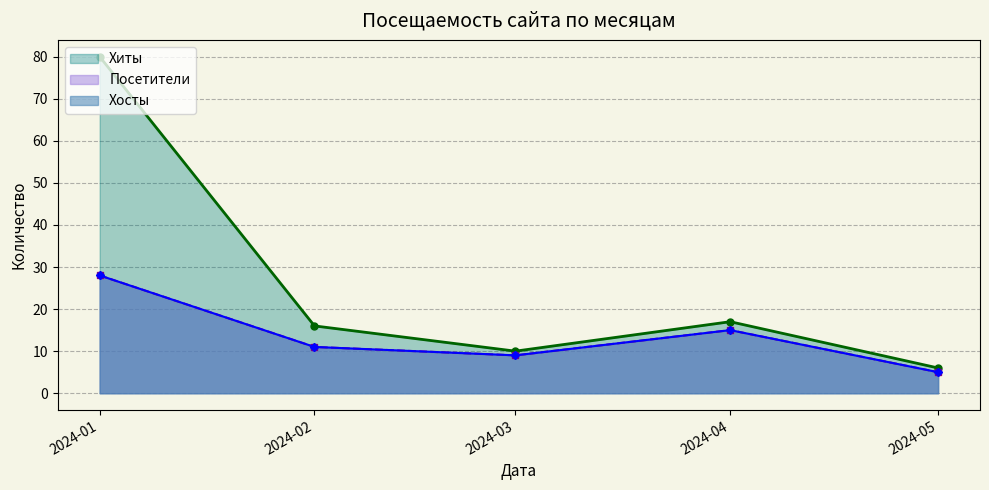

How many interior local peaks does the Посетители series have?

2